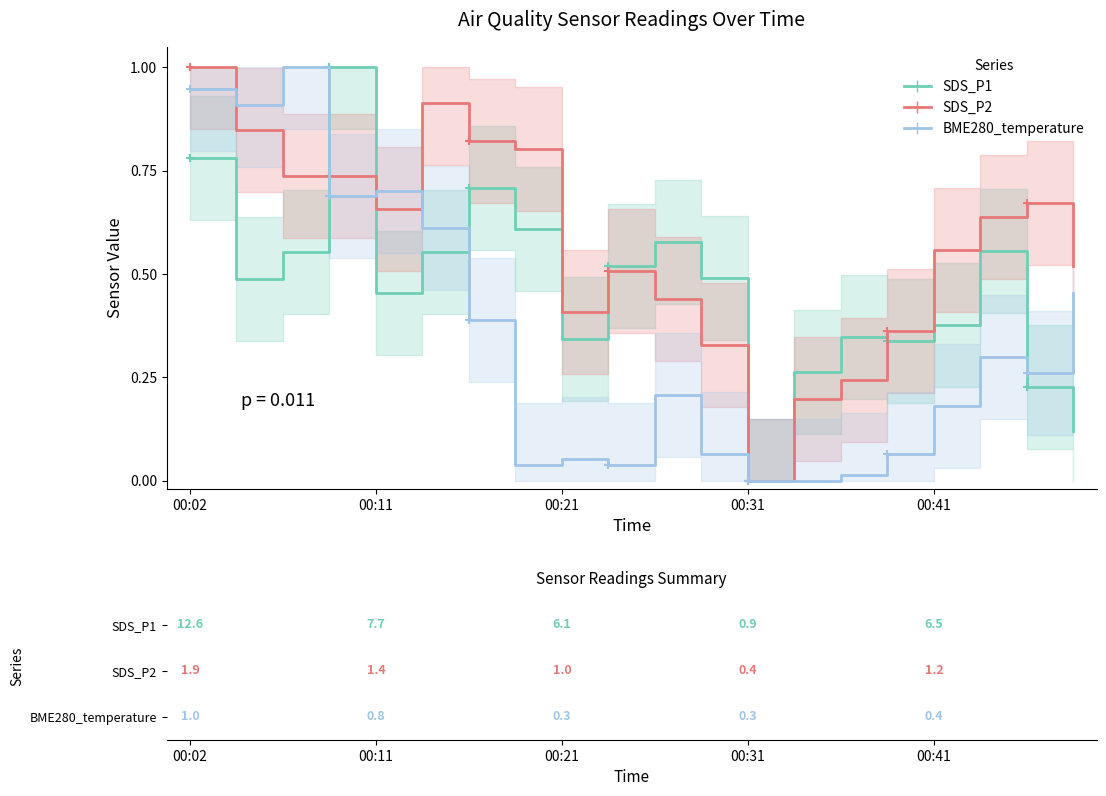

In SDS_P2, how many points are higher than both neighbors (excluding endpoints)?

3